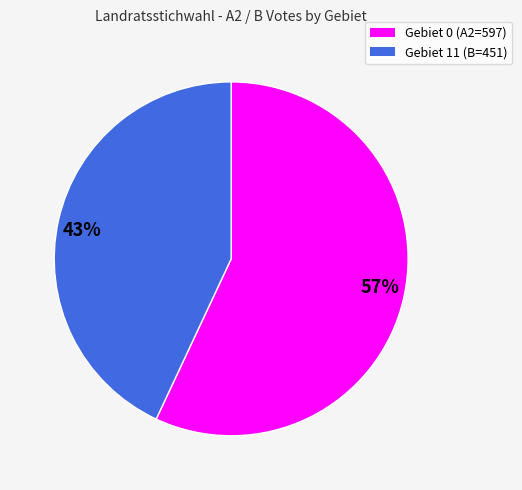

The 43% slice represents 54% of the pie. True or false?

False